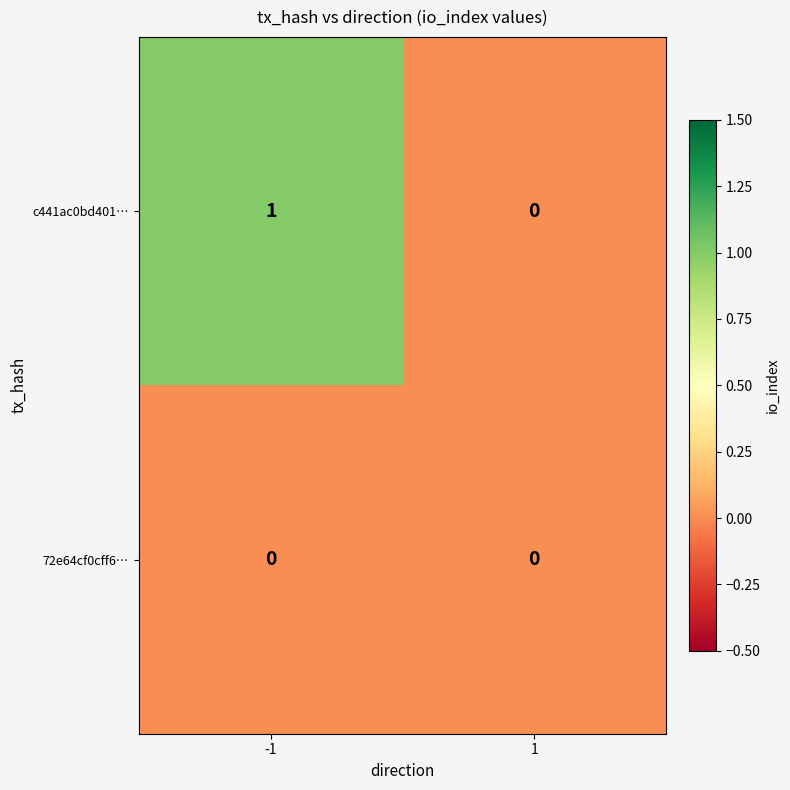

List the series in order of their peak value, highest first.

c441ac0bd401…, 72e64cf0cff6…